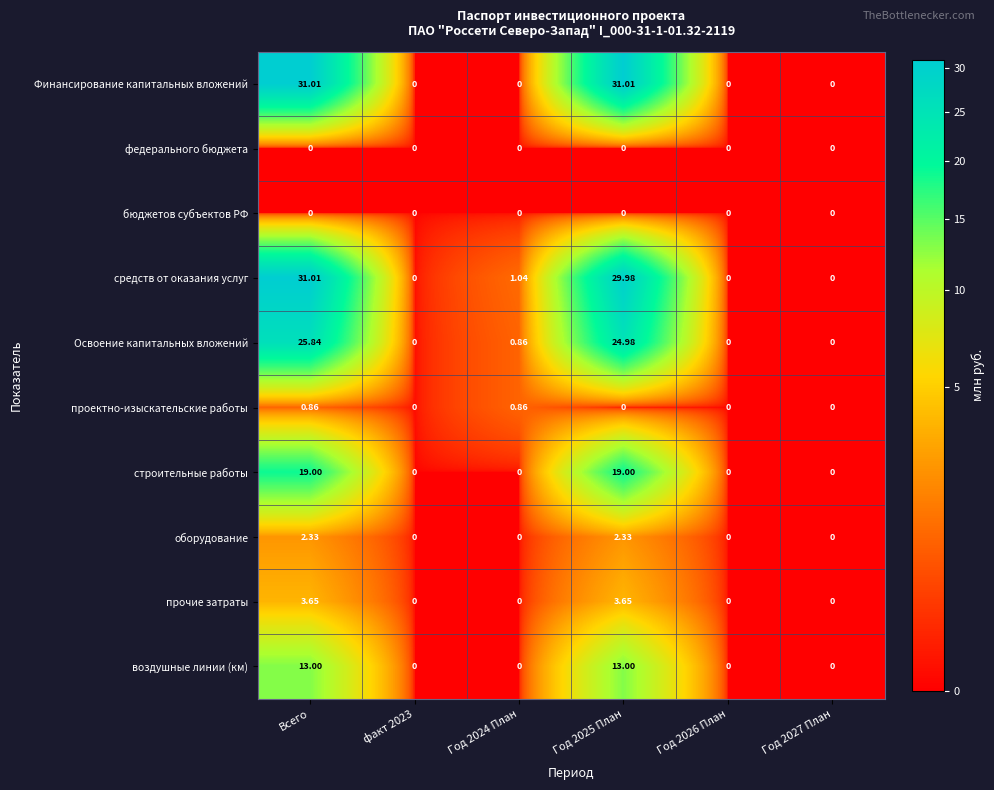

Which series has the largest total across all categories?

средств от оказания услуг